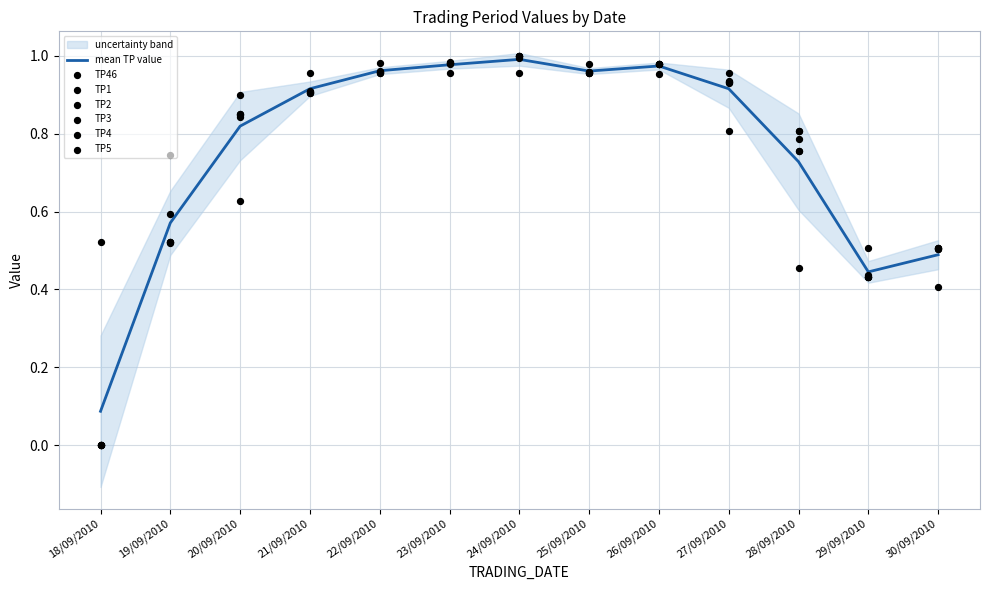

Which series has the largest total across all categories?

TP46